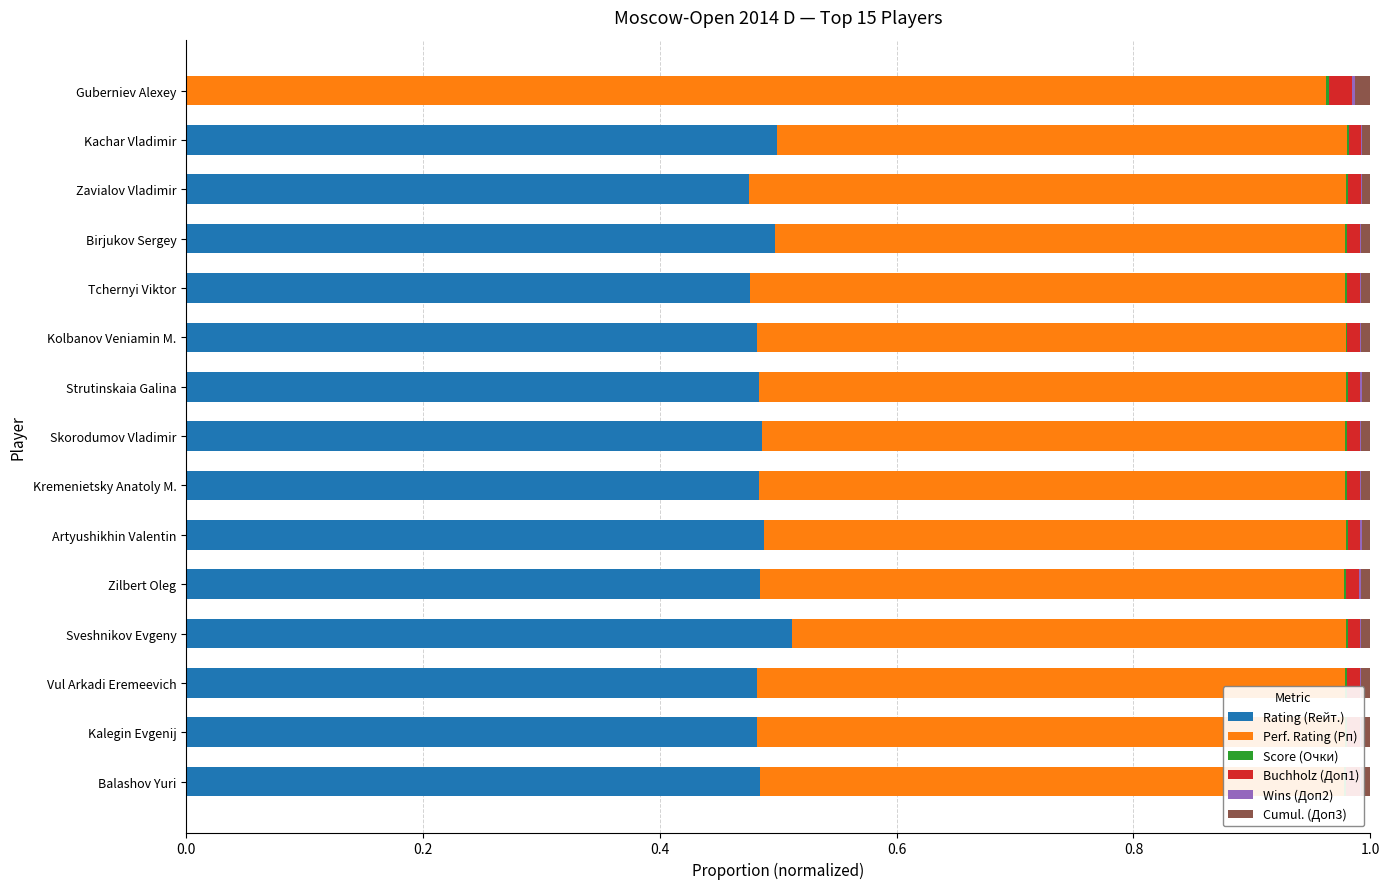

How many distinct data groups are displayed?

6